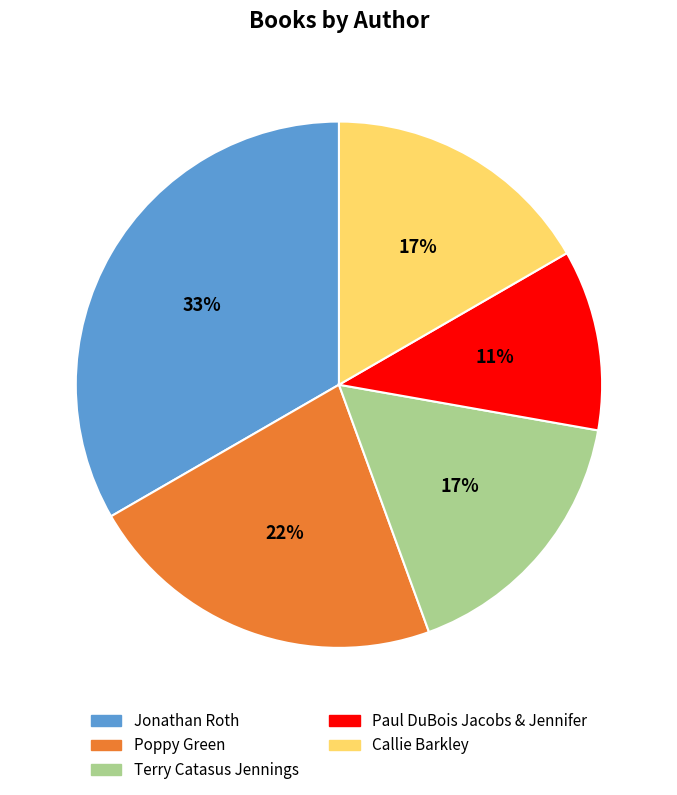

Which category has the biggest portion of the pie?

Jonathan Roth